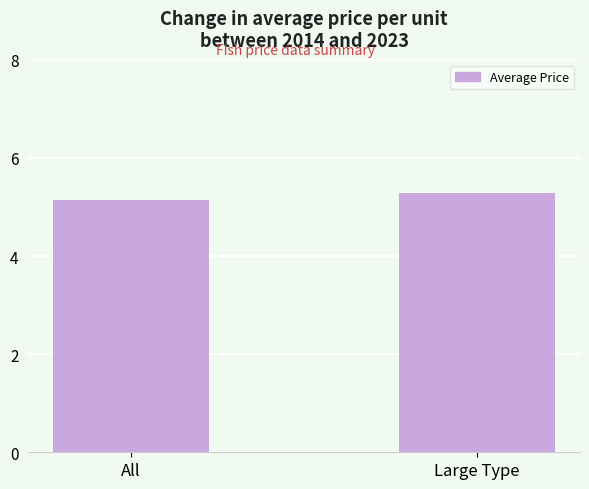

Rank the categories by value from highest to lowest.

Large Type, All